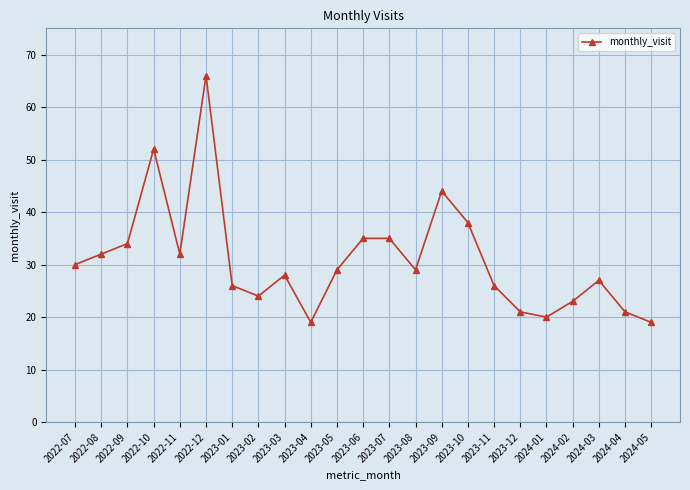

What is the smallest value displayed?

19